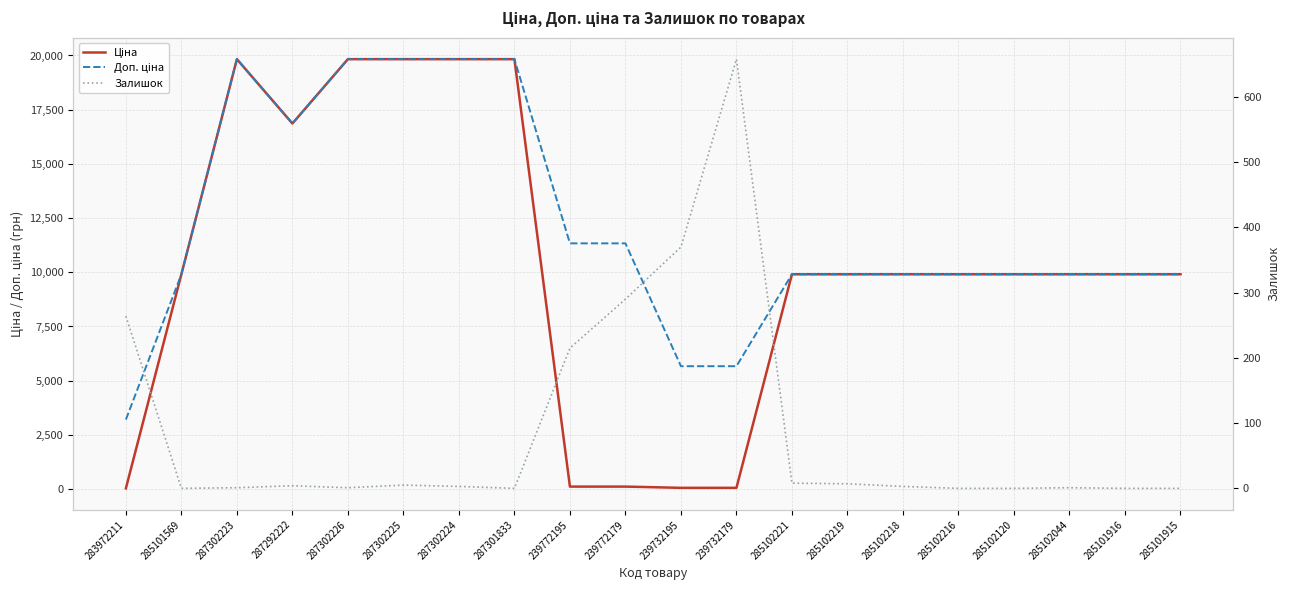

Reading left to right, extract all data points from this chart.

Ціна: 283972211=32.0	285101569=9908.5	287302223=19831.1	287292222=16863.2	287302226=19831.1	287302225=19831.1	287302224=19831.1	287301833=19831.1	239772195=113.3	239772179=113.3	239732195=56.7	239732179=56.7	285102221=9908.5	285102219=9908.5	285102218=9908.5	285102216=9908.5	285102120=9908.5	285102044=9908.5	285101916=9908.5	285101915=9908.5
Доп. ціна: 283972211=3205.0	285101569=9908.5	287302223=19831.1	287292222=16863.2	287302226=19831.1	287302225=19831.1	287302224=19831.1	287301833=19831.1	239772195=11334.0	239772179=11334.0	239732195=5667.0	239732179=5667.0	285102221=9908.5	285102219=9908.5	285102218=9908.5	285102216=9908.5	285102120=9908.5	285102044=9908.5	285101916=9908.5	285101915=9908.5
Залишок: 283972211=264.0	285101569=0.0	287302223=1.0	287292222=4.0	287302226=1.0	287302225=5.0	287302224=3.0	287301833=0.0	239772195=215.0	239772179=290.0	239732195=370.0	239732179=658.0	285102221=8.0	285102219=7.0	285102218=3.0	285102216=0.0	285102120=0.0	285102044=1.0	285101916=0.0	285101915=0.0